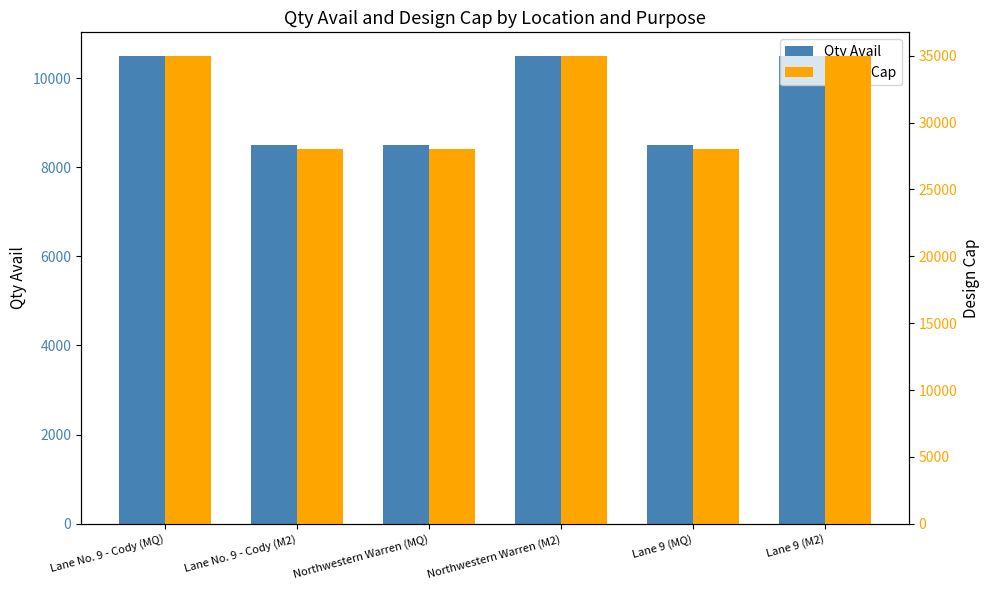

What is the label of the 2nd bar from the left?

Lane No. 9 - Cody (M2)